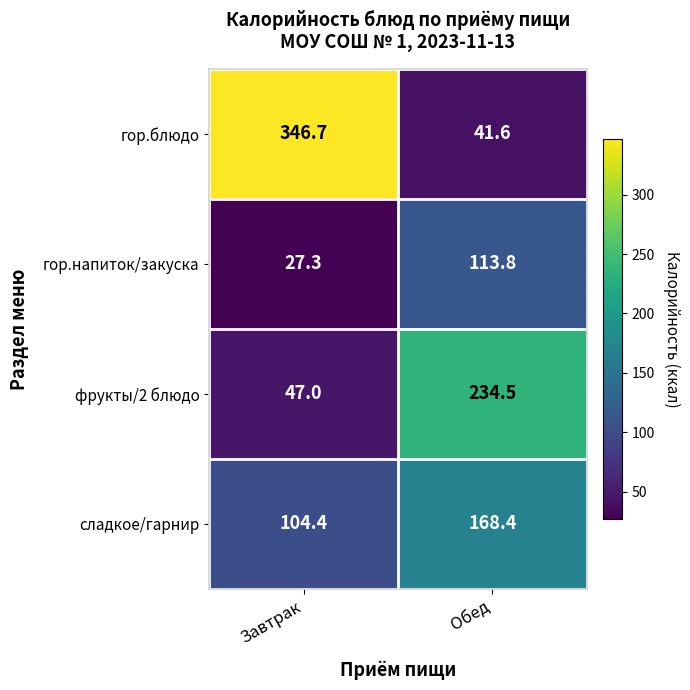

What is the spread (max minus min) of values at Обед?

192.9